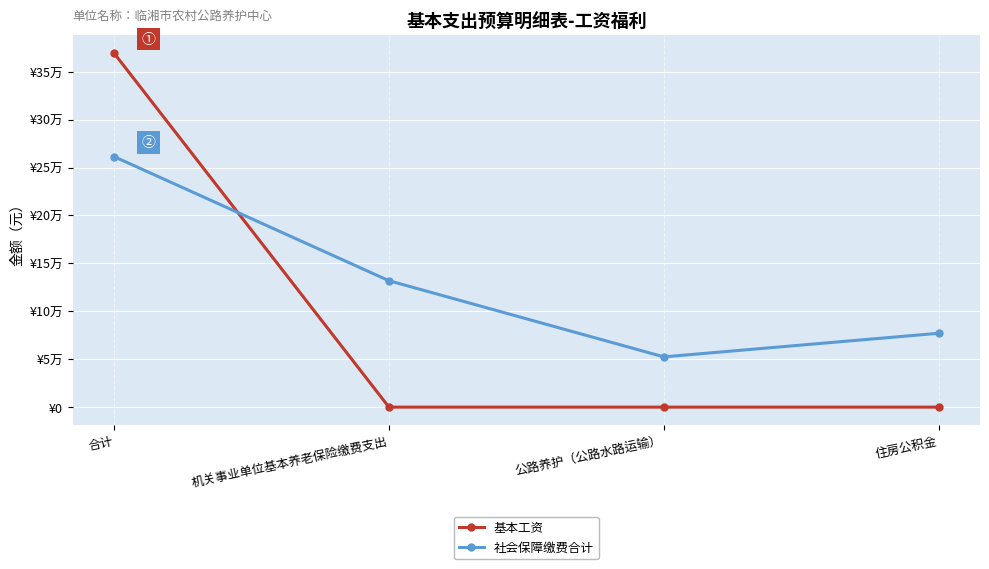

Does the chart have visible grid lines?

Yes